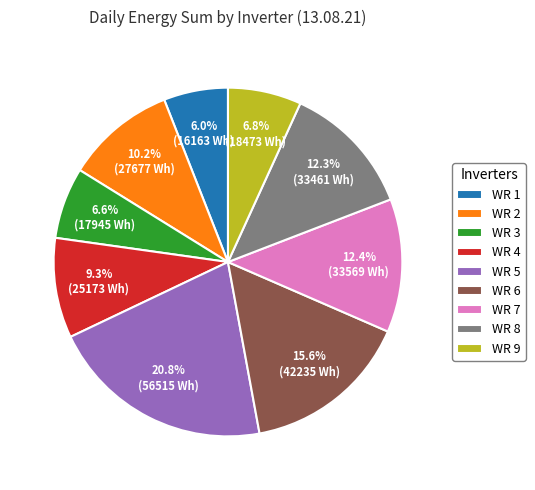

What percentage is NOT represented by WR 9?

93.2%